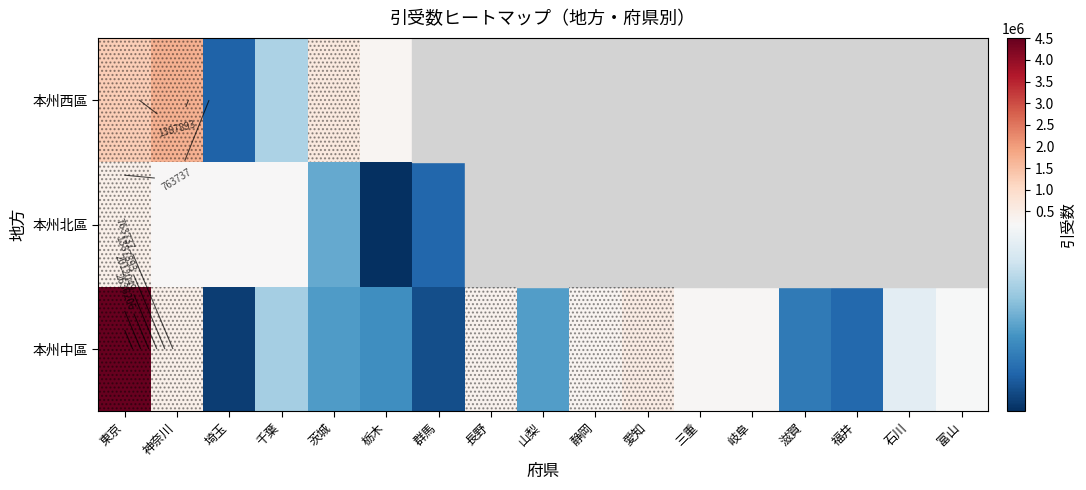

Which category has the highest value across all series?

東京